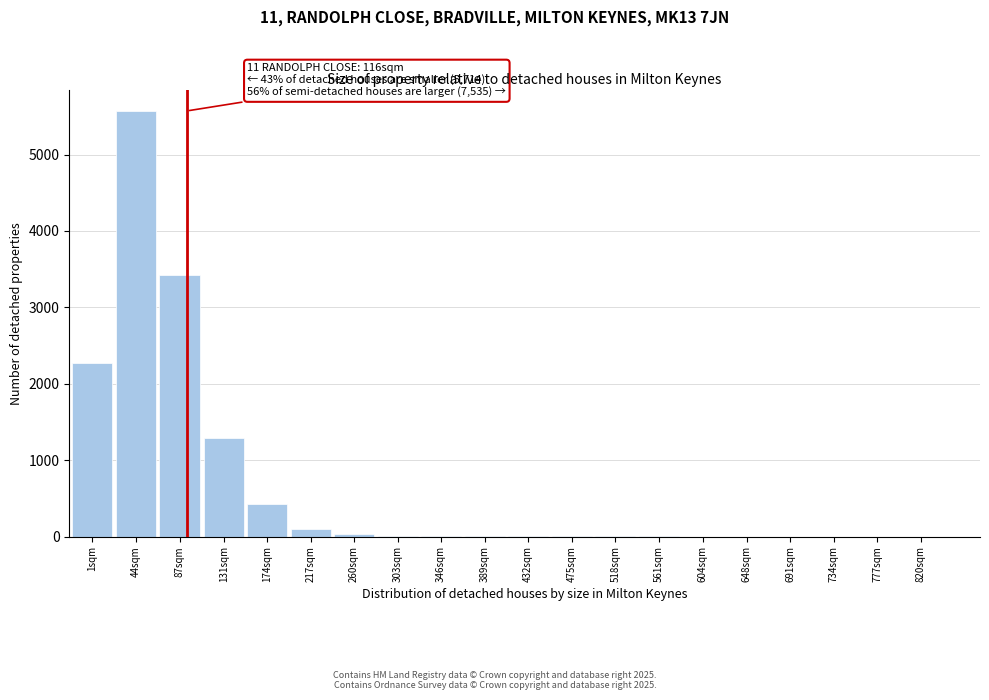

Where is the data nearest to the value 2785?

1sqm